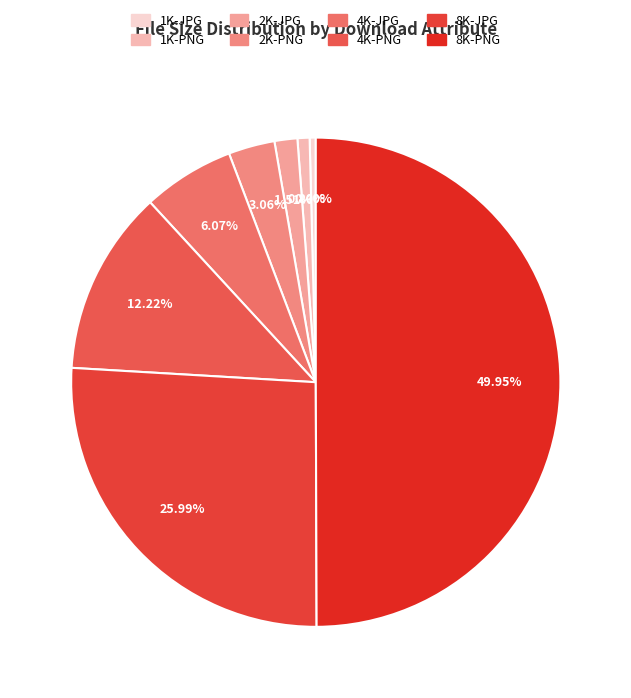

Which has a higher value, 2K-JPG or 2K-PNG?

2K-PNG